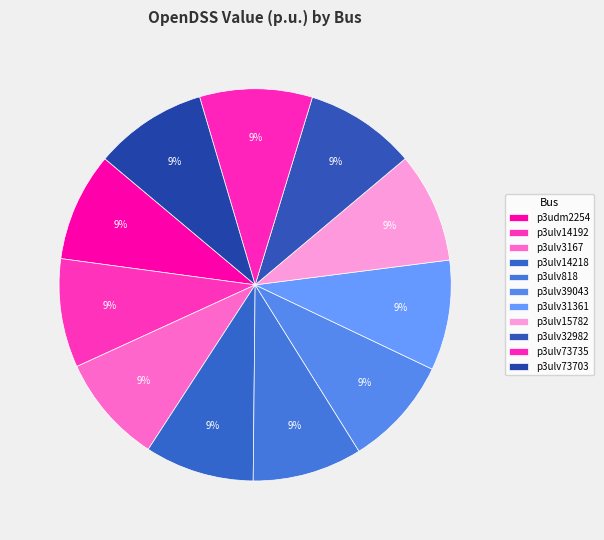

Count the number of slices in the pie.

11